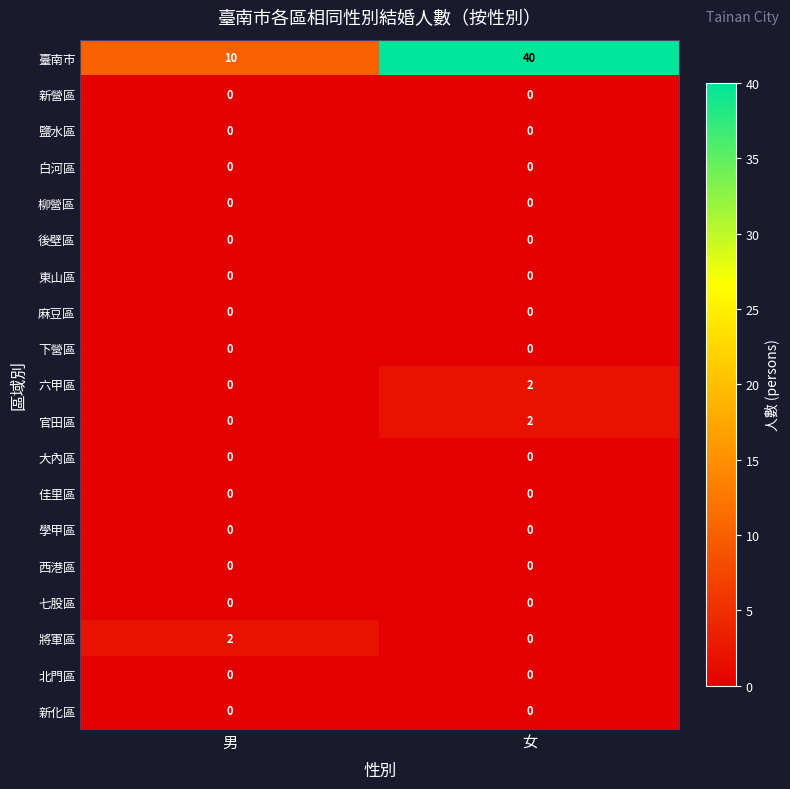

Which series has the largest total across all categories?

臺南市